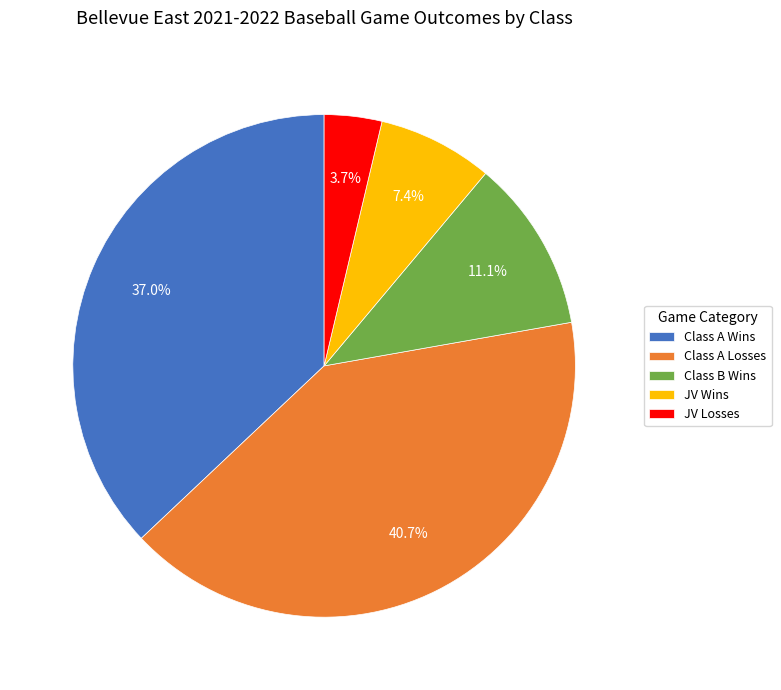

Which slice is the largest?

Class A Losses